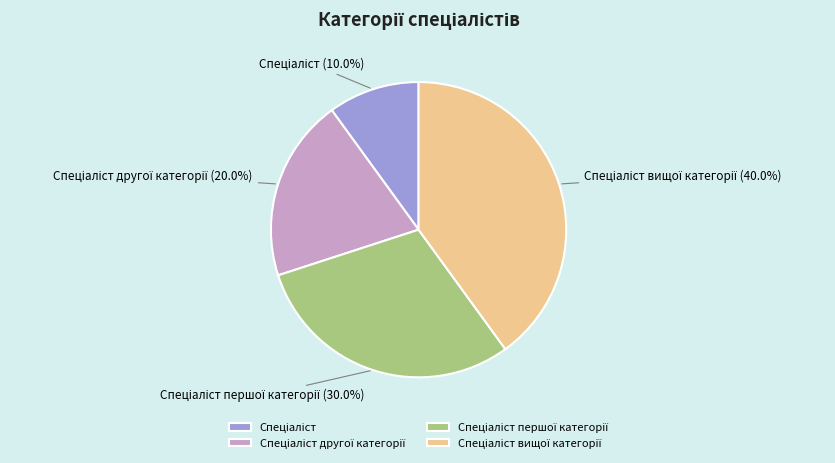

Does any single category account for the majority?

No